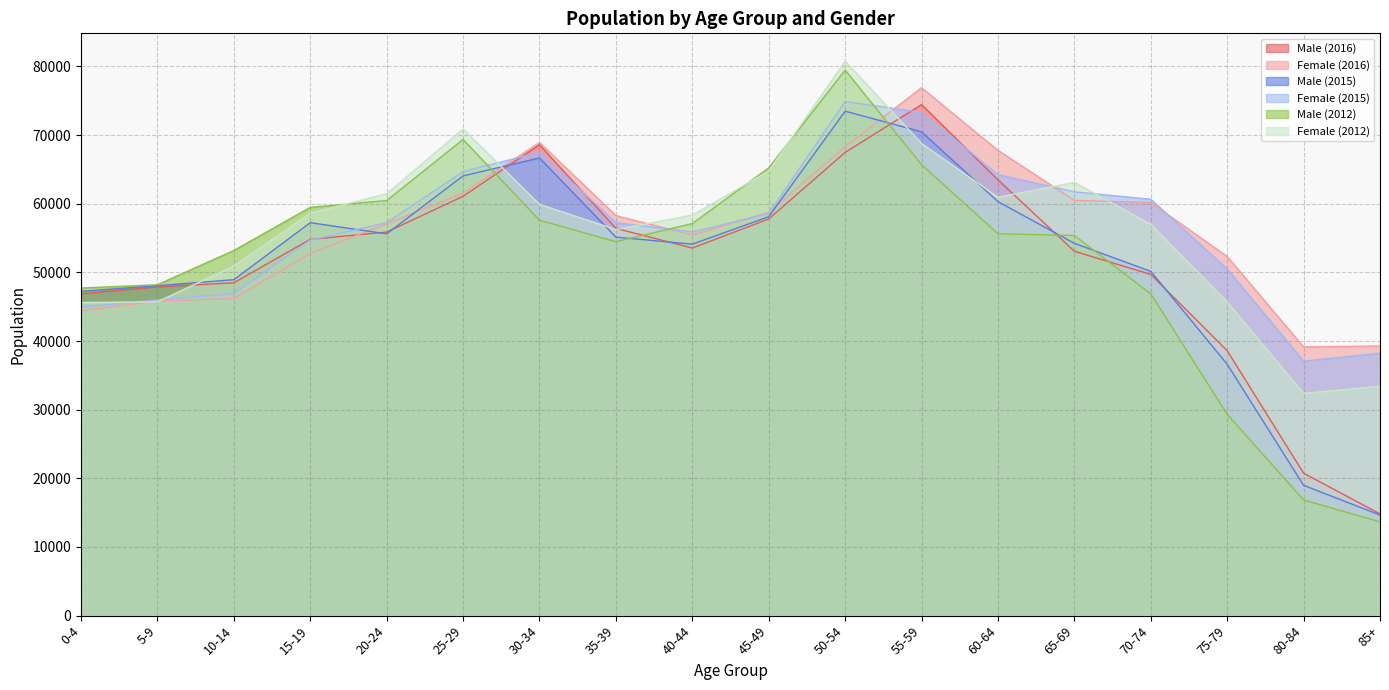

At which label does Female (2015) reach its peak?

50-54